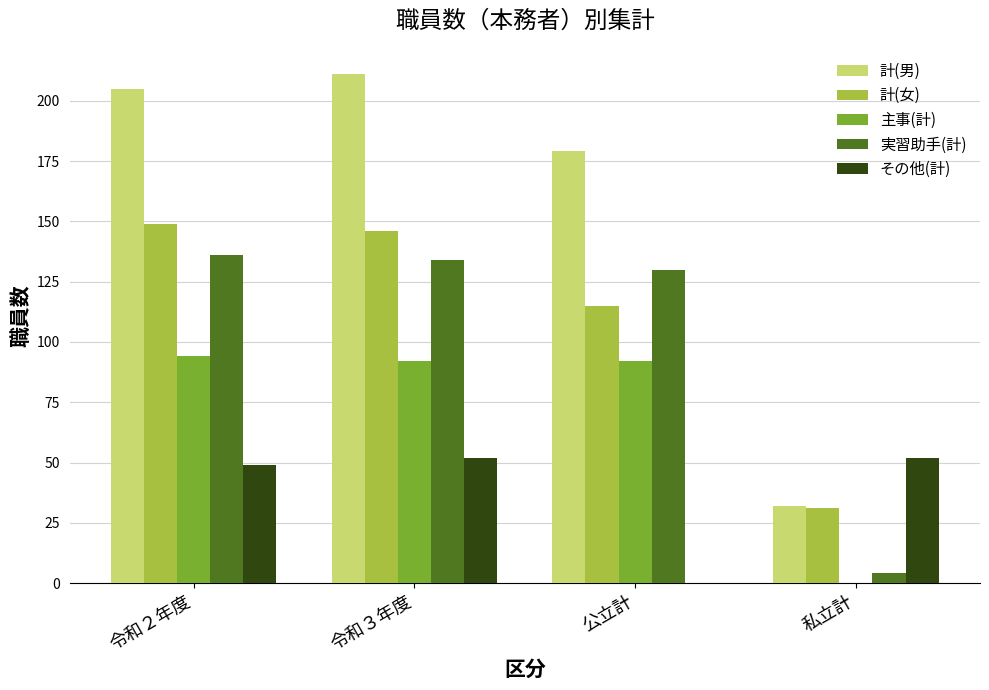

What is the difference between the 主事(計) values at 私立計 and 公立計?

92